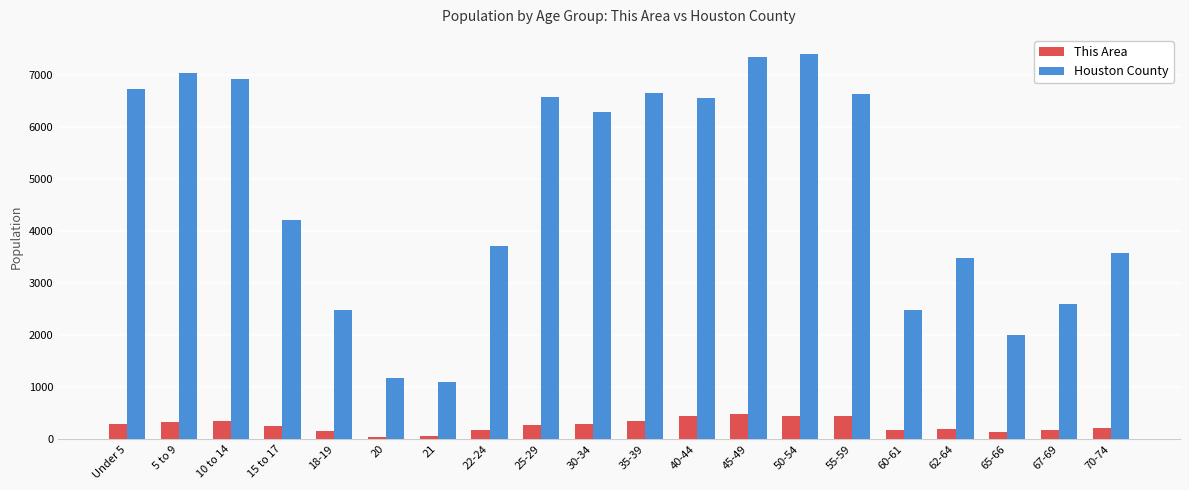

What position from the left is 20?

6